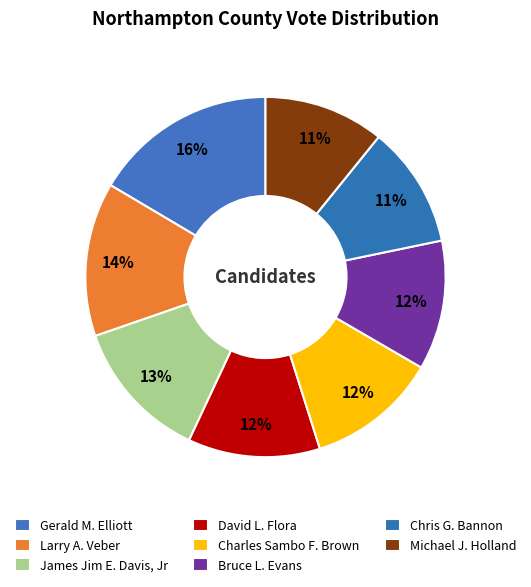

What percentage is the Charles Sambo F. Brown slice, to the nearest percent?

12%